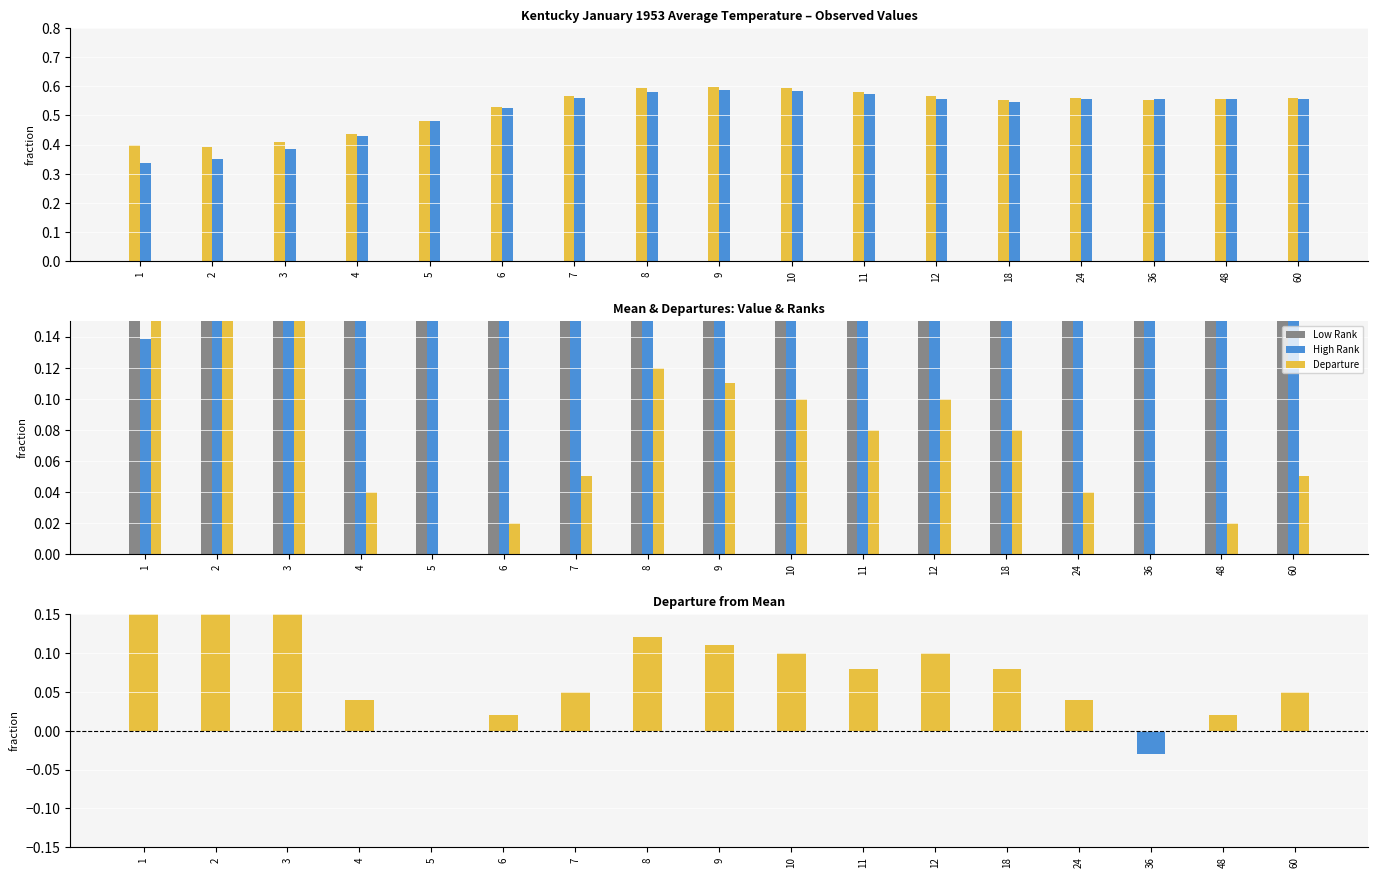

Reading right to left, list all the values displayed in this chart.

Value: 0.6	0.6	0.6	0.6	0.6	0.6	0.6	0.6	0.6	0.6	0.6	0.5	0.5	0.4	0.4	0.4	0.4
1901-2000 Mean: 0.6	0.6	0.6	0.6	0.5	0.6	0.6	0.6	0.6	0.6	0.6	0.5	0.5	0.4	0.4	0.3	0.3
Low Rank: 0.6	0.4	0.3	0.6	0.7	0.7	0.7	0.7	0.7	0.8	0.6	0.5	0.5	0.5	0.8	0.8	0.9
High Rank: 0.3	0.6	0.7	0.4	0.3	0.3	0.3	0.3	0.3	0.2	0.4	0.5	0.5	0.5	0.2	0.2	0.1
Departure: 0.1	0.0	-0.0	0.0	0.1	0.1	0.1	0.1	0.1	0.1	0.1	0.0	0.0	0.0	0.3	0.4	0.6